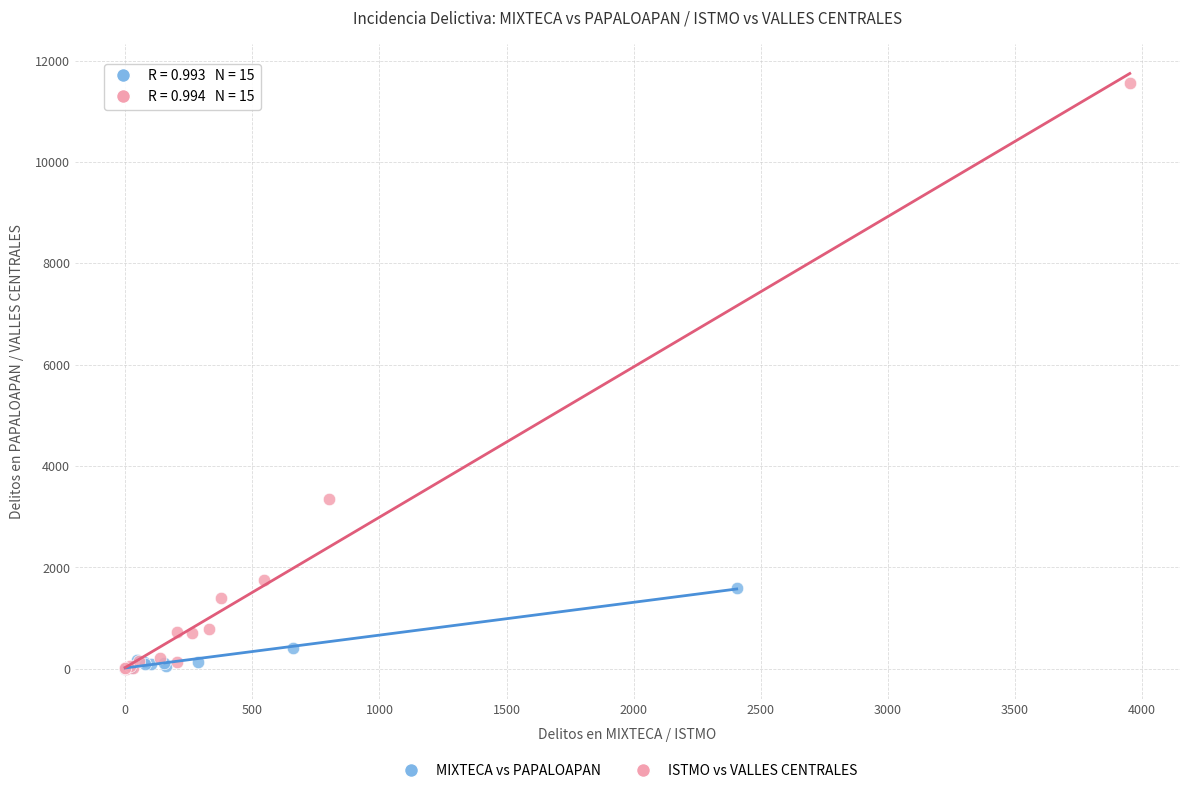

Which series contains the highest Y value?

ISTMO vs VALLES CENTRALES